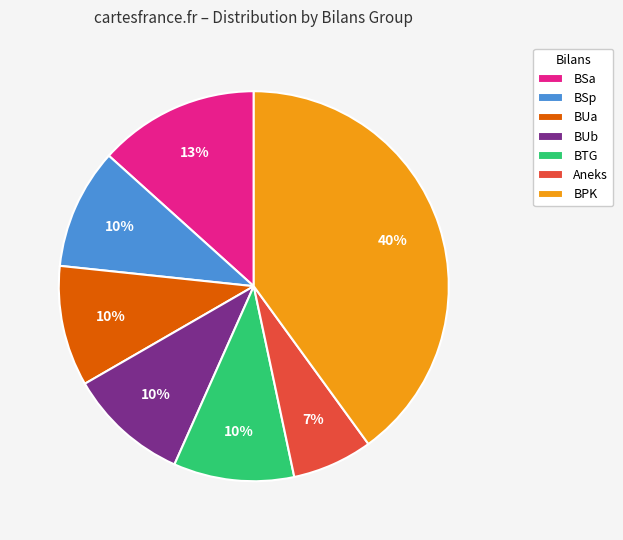

Which has a higher value, BUb or BSa?

BSa